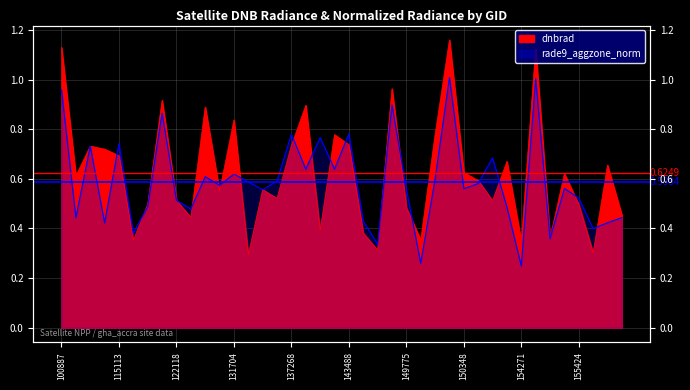

At which category does the chart reach its minimum across all series?

154271